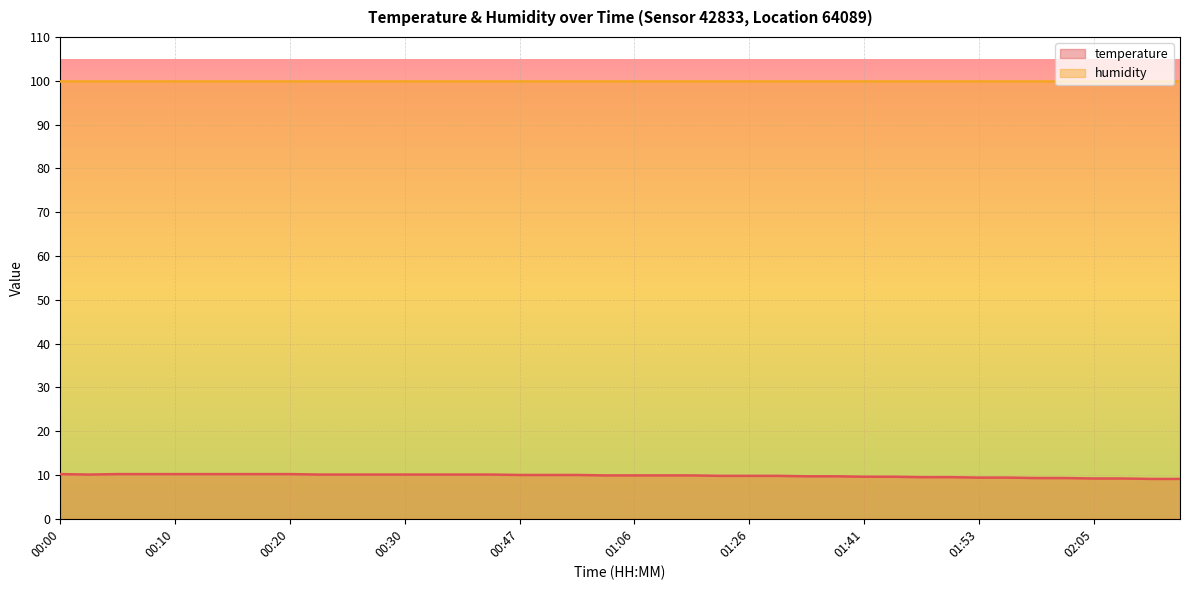

What is the difference between the maximum and minimum values?

1.1